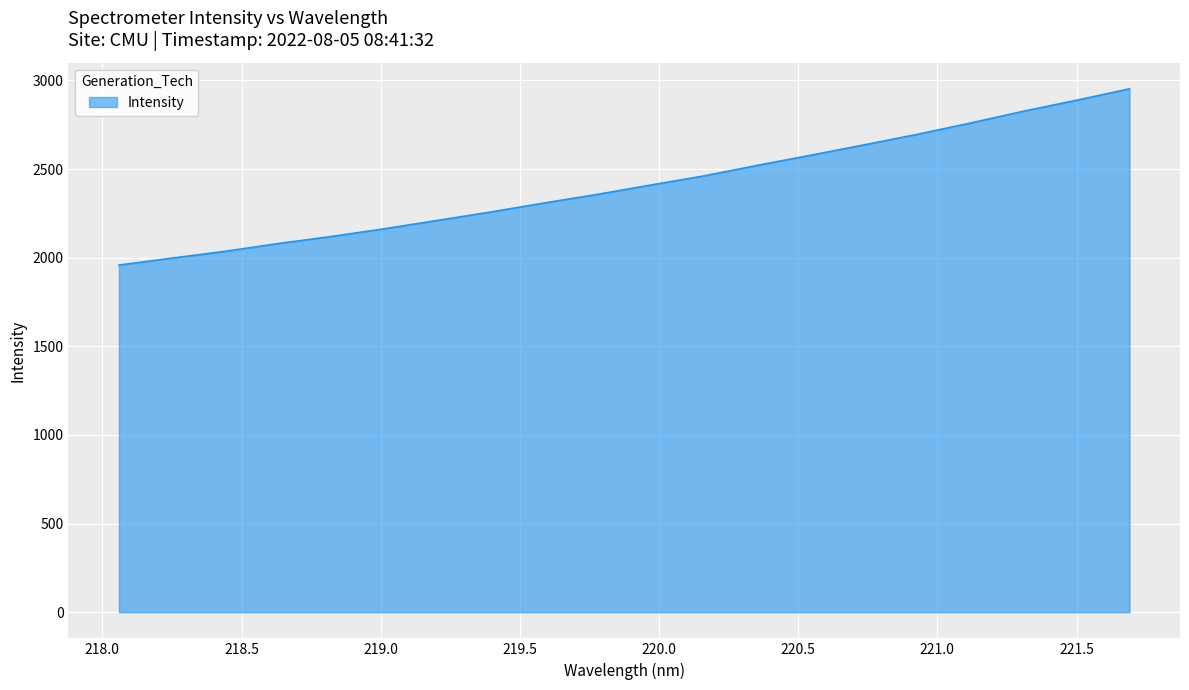

What is the difference between the maximum and minimum values?

994.3